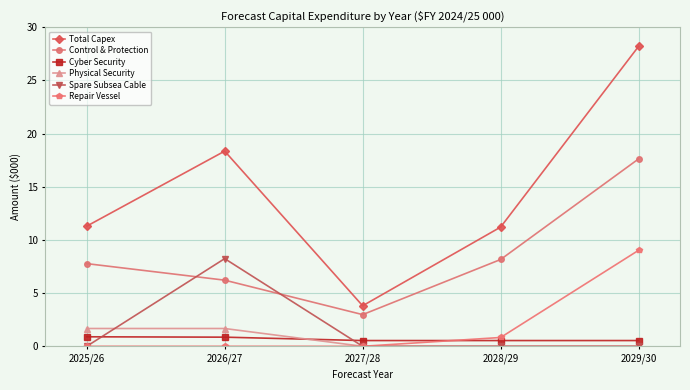

True or false: Total Capex has more than 2 points higher than both neighbors.

False